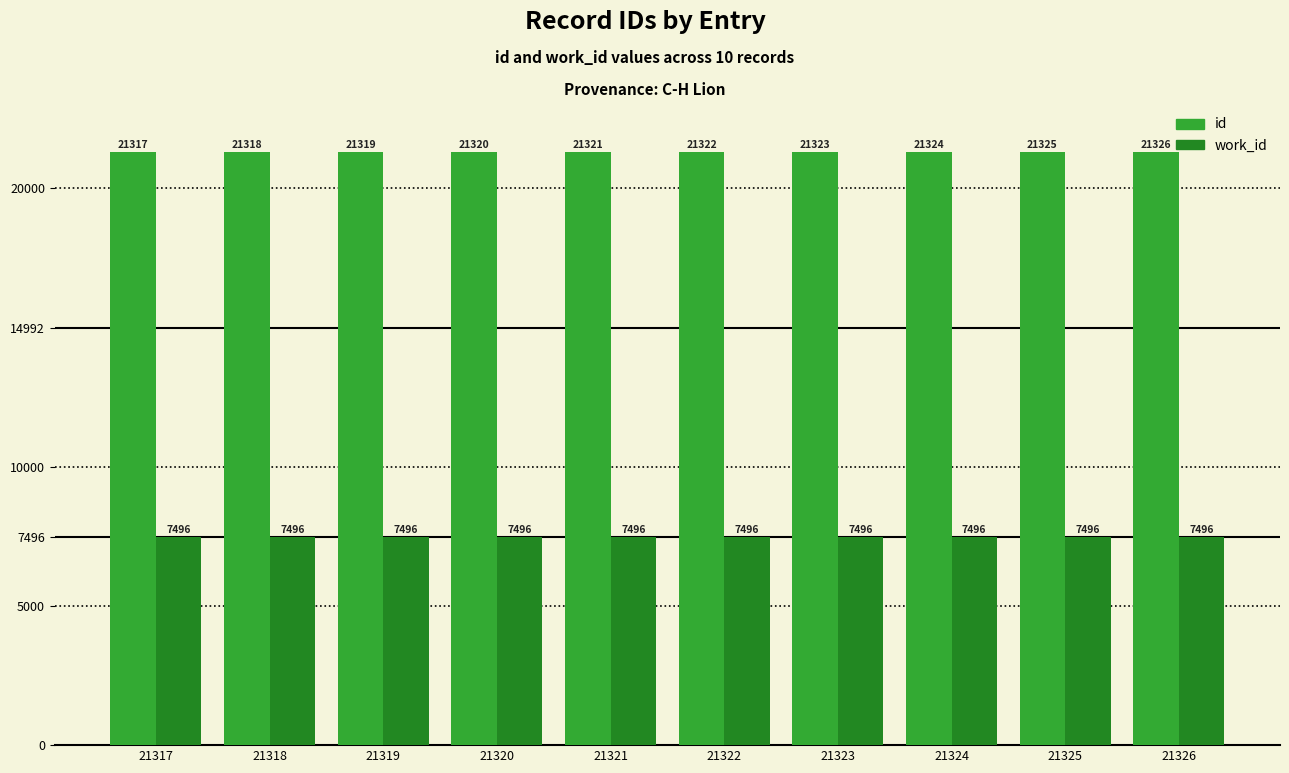

Which series has the largest total across all categories?

id